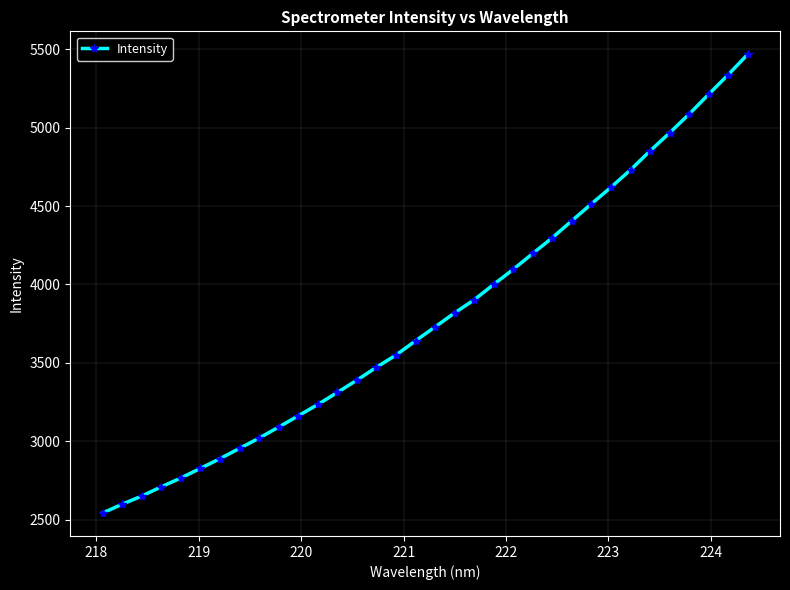

Reading left to right, transcribe all the data shown in this chart.

2541.3	2597.4	2649.5	2708.6	2764.8	2826.3	2888.3	2954.1	3019.6	3089.9	3161.6	3234.0	3311.2	3389.4	3471.9	3549.6	3640.8	3729.6	3818.8	3902.5	4000.8	4097.2	4198.4	4298.9	4407.4	4514.9	4620.7	4732.0	4852.6	4967.9	5087.4	5213.9	5339.1	5469.3